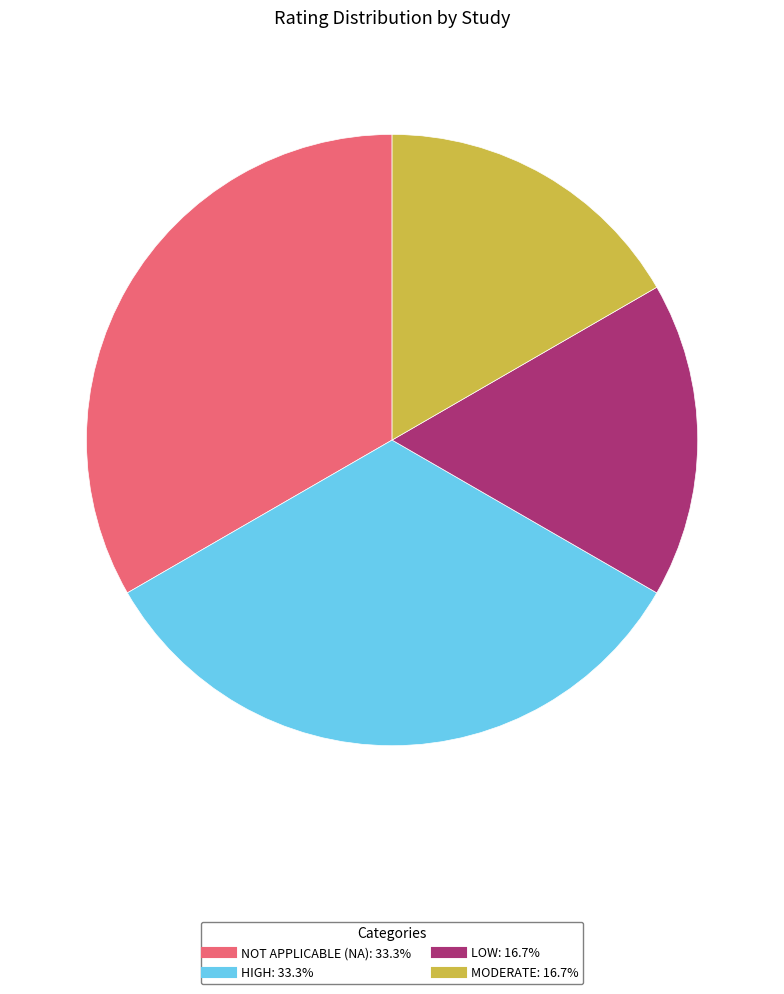

Is there a majority slice in this chart?

No